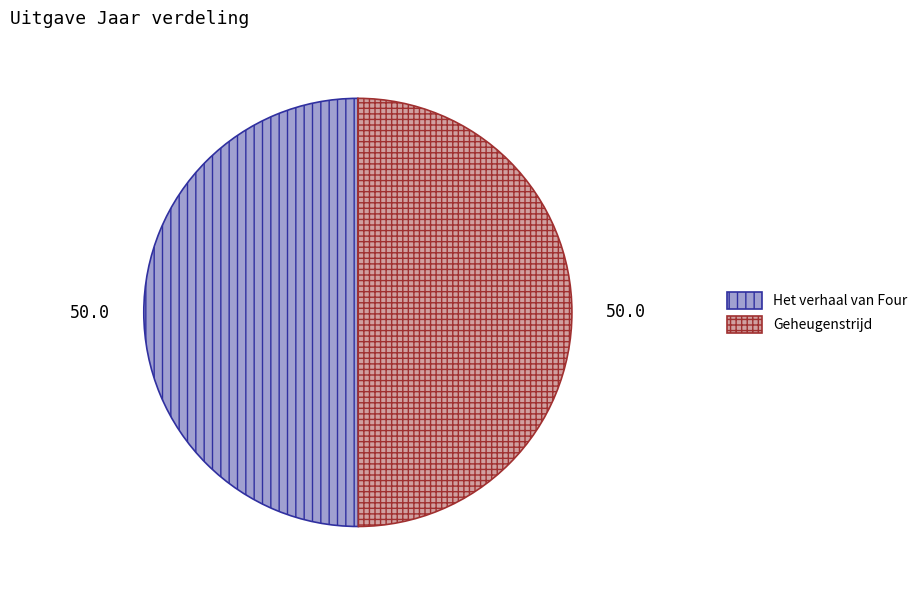

What is the ratio of the value at Het verhaal van Four to the value at Geheugenstrijd?

1.0